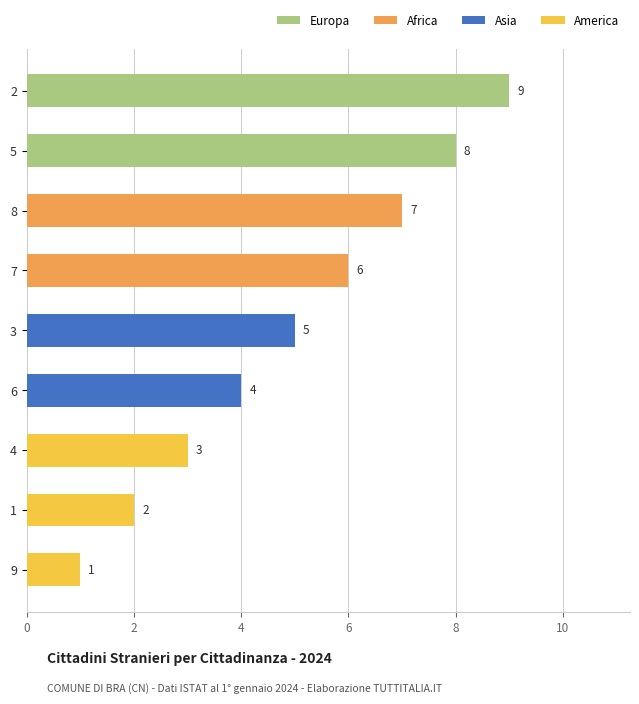

What is the minimum value shown in the chart?

1